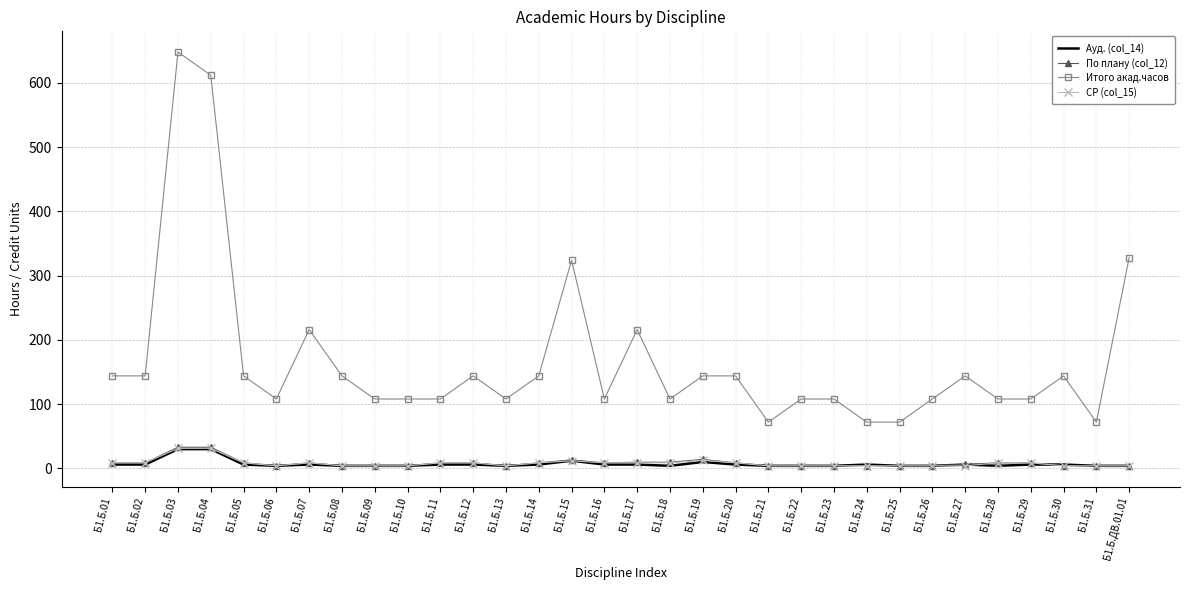

Is it true that Итого акад.часов equals 144.0 at Б1.Б.14?

True